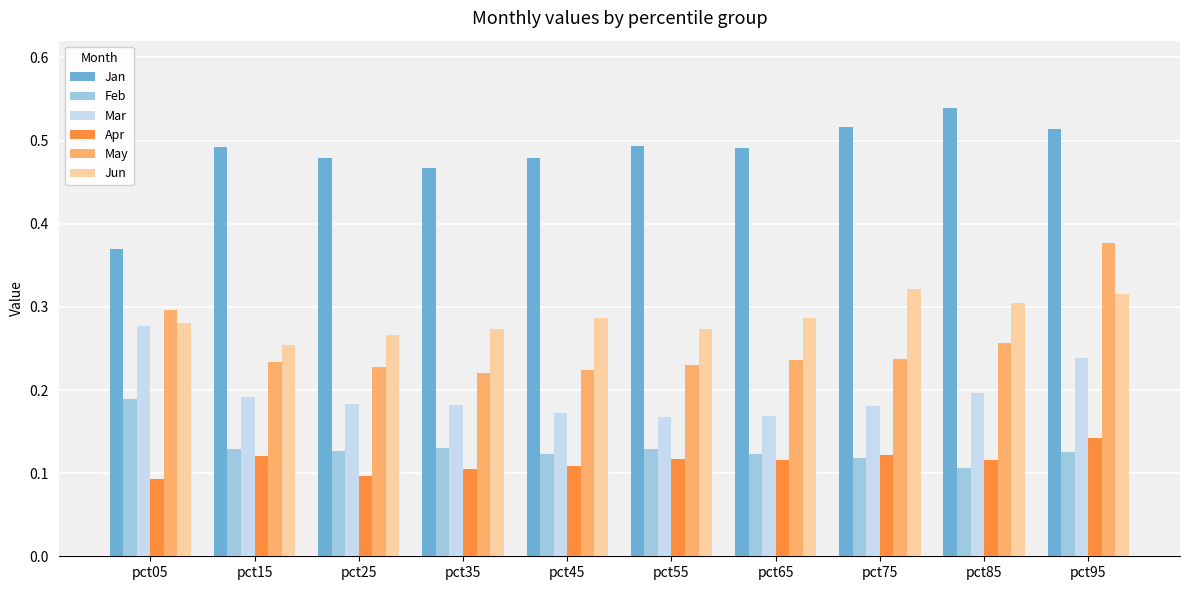

How many Mar values are between 0 and 1?

10